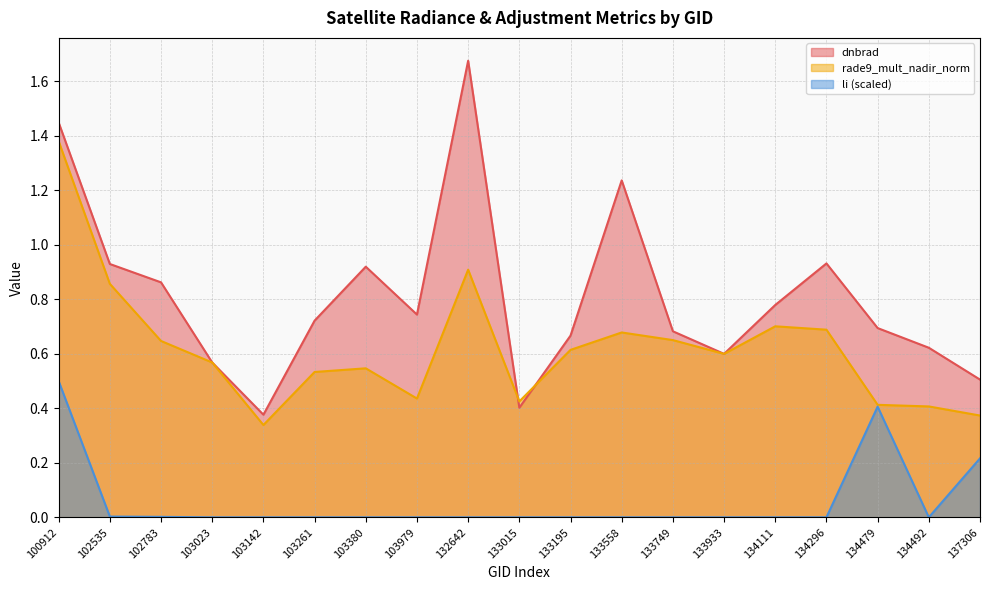

Which has a higher value, 134492 or 133015?

134492